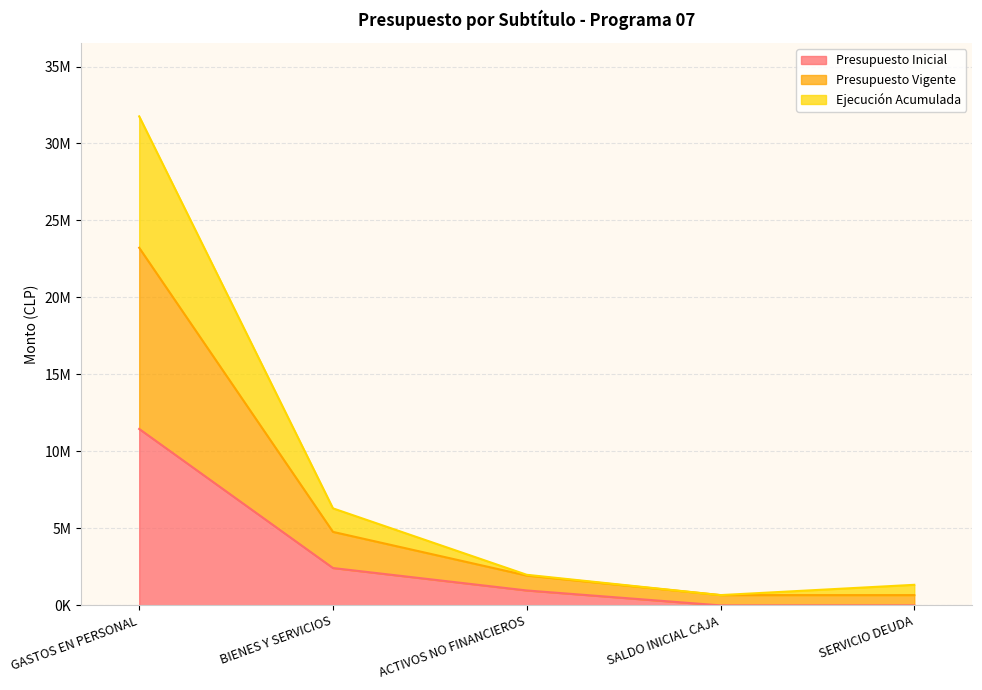

True or false: Presupuesto Vigente has a value of 668379 at SALDO INICIAL CAJA.

True